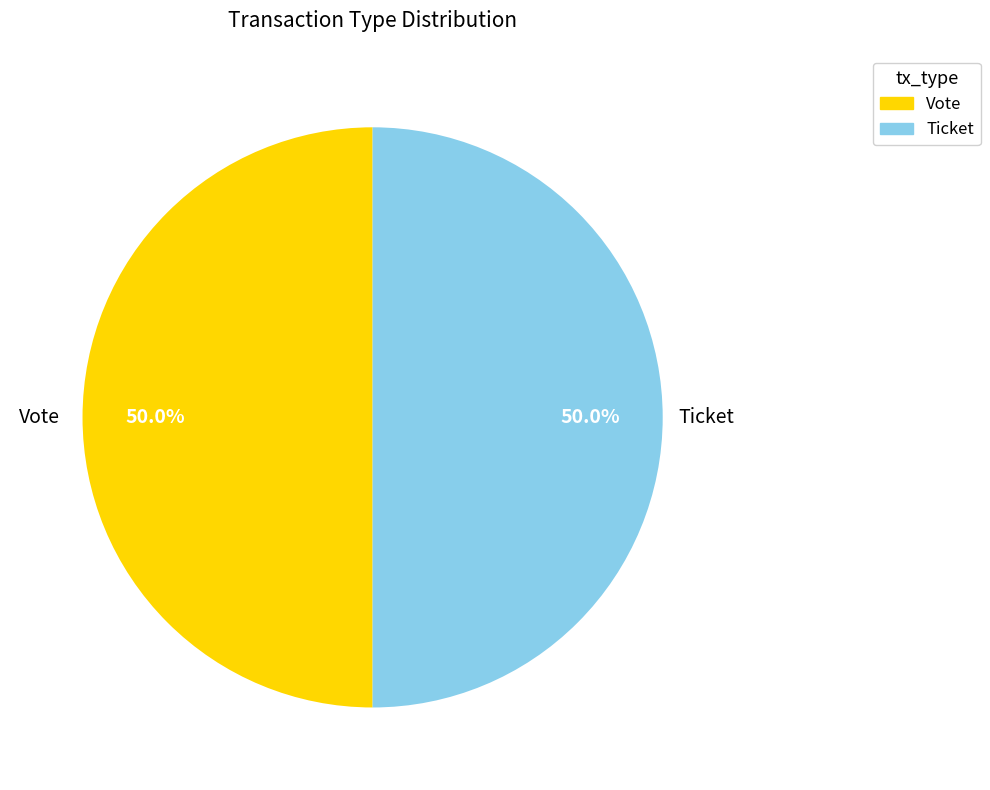

To the nearest percent, what is the difference between the Ticket and Vote slice percentages?

0%